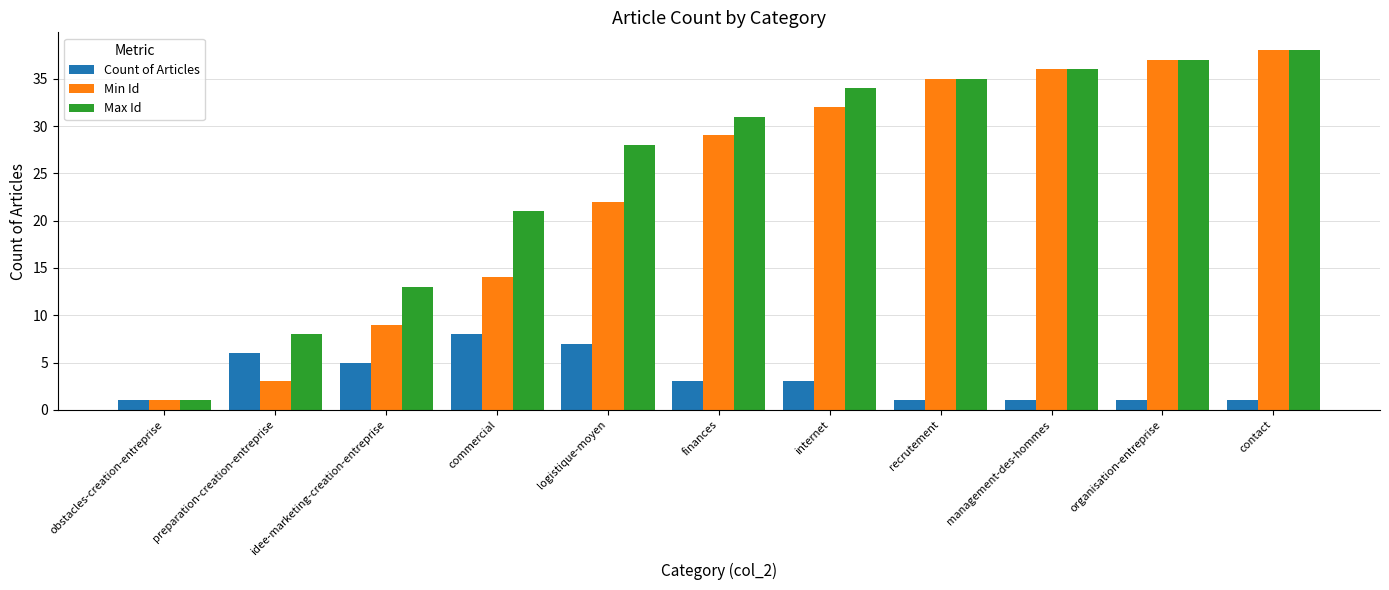

Reading right to left, extract all data points from this chart.

Count of Articles: contact=1	organisation-entreprise=1	management-des-hommes=1	recrutement=1	internet=3	finances=3	logistique-moyen=7	commercial=8	idee-marketing-creation-entreprise=5	preparation-creation-entreprise=6	obstacles-creation-entreprise=1
Min Id: contact=38	organisation-entreprise=37	management-des-hommes=36	recrutement=35	internet=32	finances=29	logistique-moyen=22	commercial=14	idee-marketing-creation-entreprise=9	preparation-creation-entreprise=3	obstacles-creation-entreprise=1
Max Id: contact=38	organisation-entreprise=37	management-des-hommes=36	recrutement=35	internet=34	finances=31	logistique-moyen=28	commercial=21	idee-marketing-creation-entreprise=13	preparation-creation-entreprise=8	obstacles-creation-entreprise=1